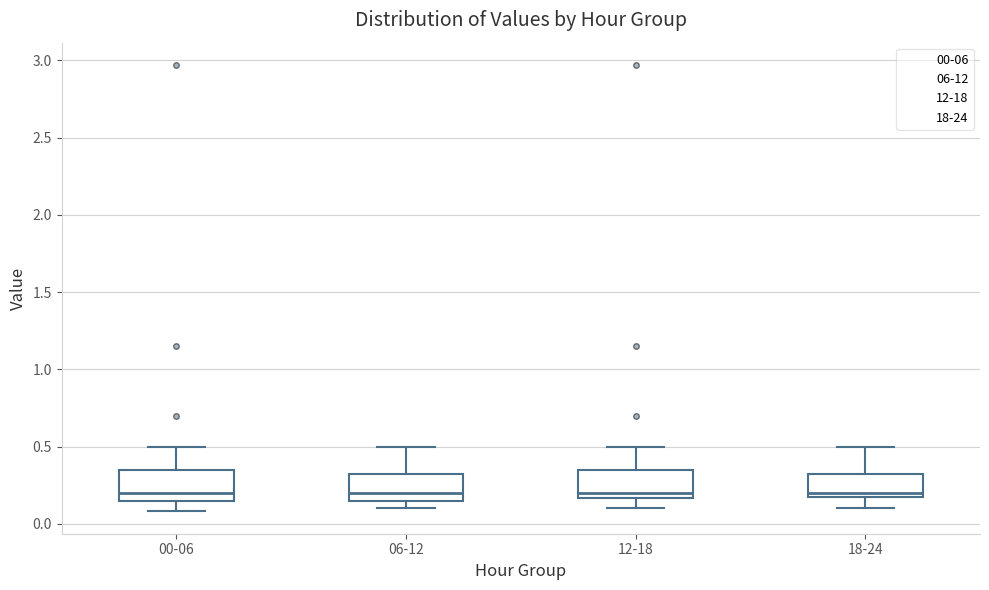

Reading left to right, transcribe this box plot: for each box, give where its median line is, the range the box spans, and where its two whiskers end, as read against the y-axis. The values are not printed on the chart, so give them approximately, as read against the axis.

00-06: median 0.20, box 0.15 to 0.35, whiskers 0.10 to 0.50
06-12: median 0.20, box 0.15 to 0.30, whiskers 0.10 to 0.50
12-18: median 0.20, box 0.15 to 0.35, whiskers 0.10 to 0.50
18-24: median 0.20, box 0.15 to 0.30, whiskers 0.10 to 0.50